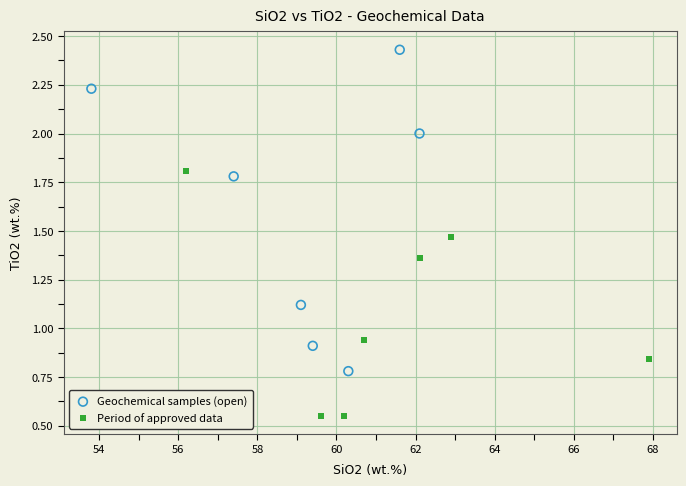

Which series reaches the minimum Y coordinate?

Period of approved data